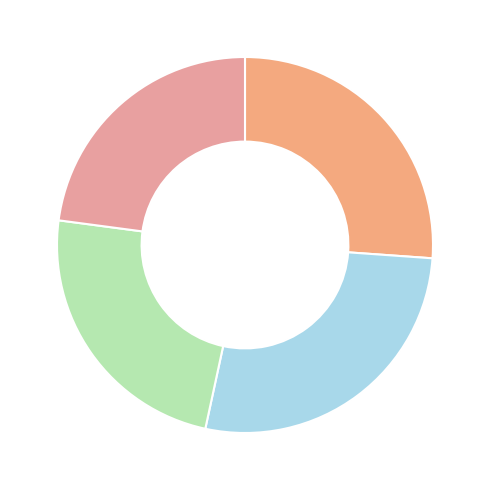

How many slices are in this pie chart?

4